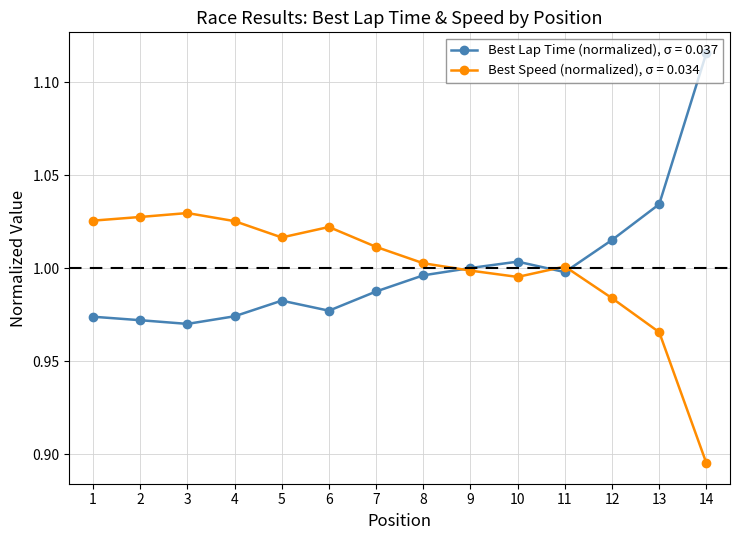

True or false: Best Lap Time (normalized), σ = 0.037 has more than 0 points higher than both neighbors.

True